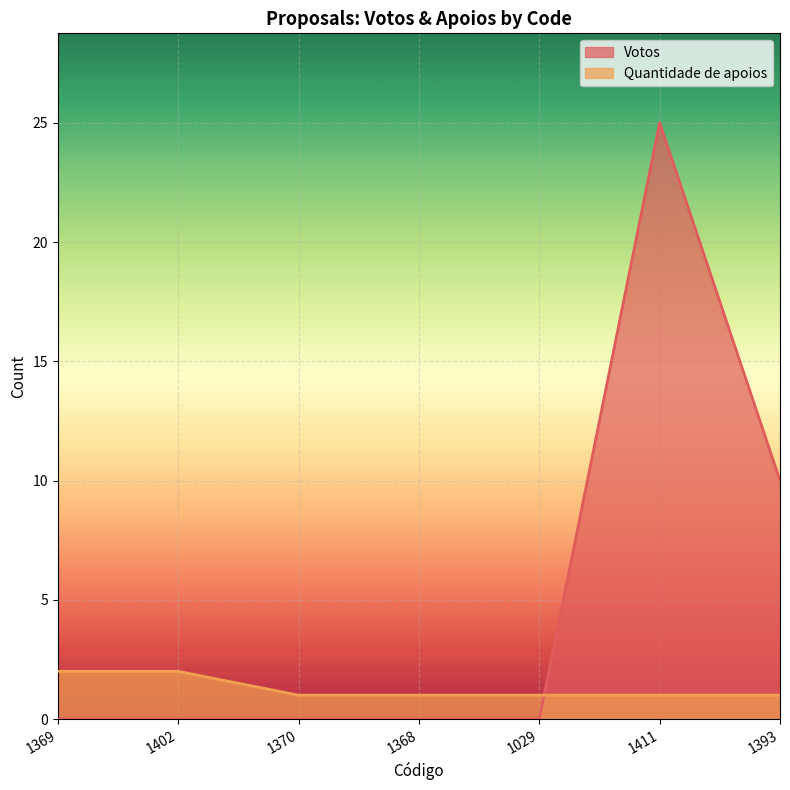

What is the total value across all series at 1369?

2